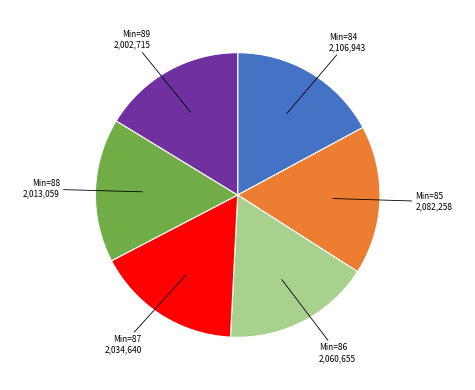

Is there a majority slice in this chart?

No